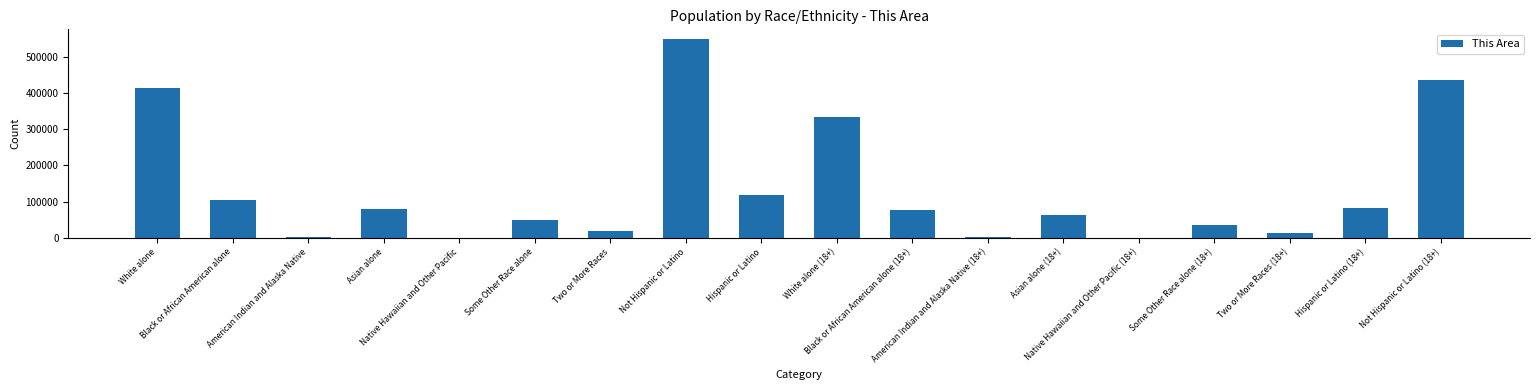

What is the maximum value shown in the chart?

549786